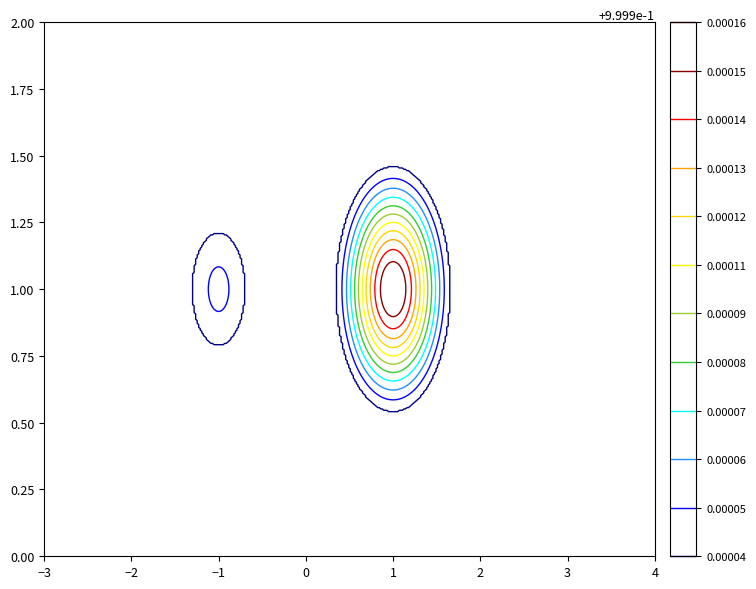

What is the minimum value for c504d8df4b1a8236971d71530a732638997b6e4?

1